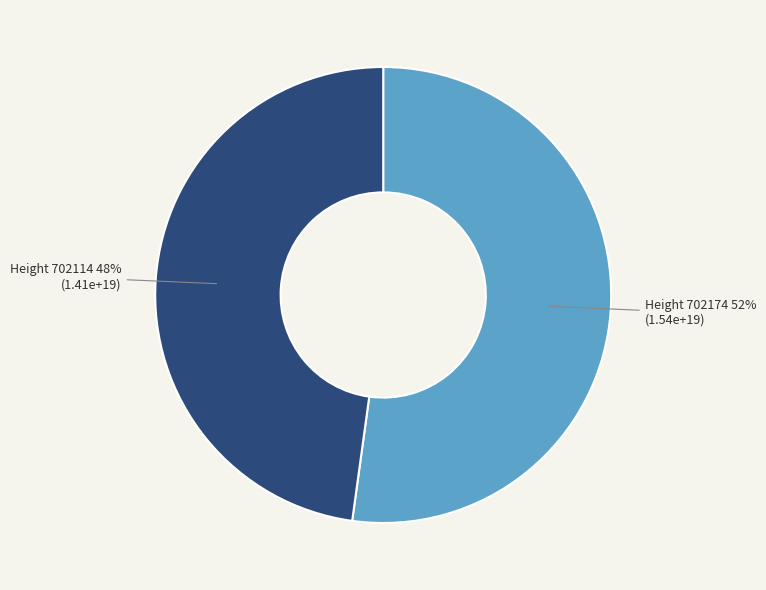

To the nearest percent, what is the average slice percentage?

50%